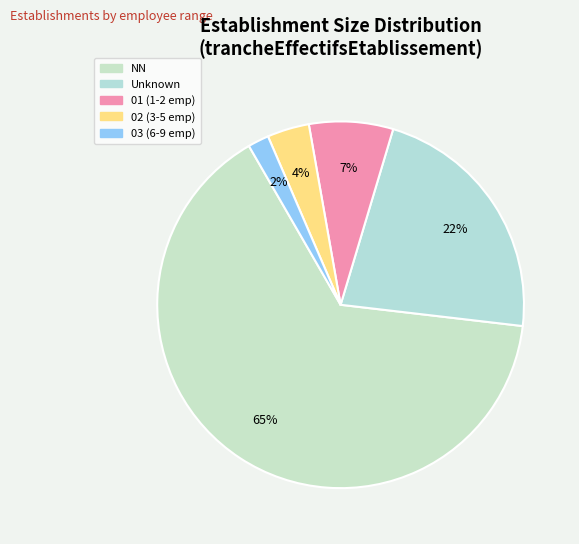

Count the number of slices in the pie.

5